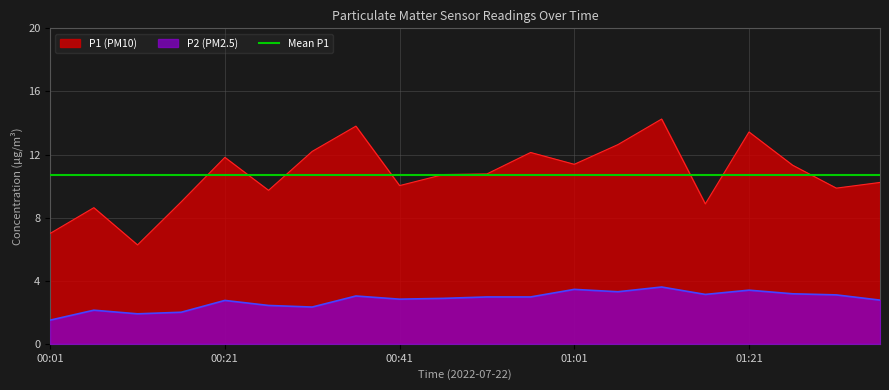

What is the sum of the P2 values at 01:31 and 00:06?

5.2